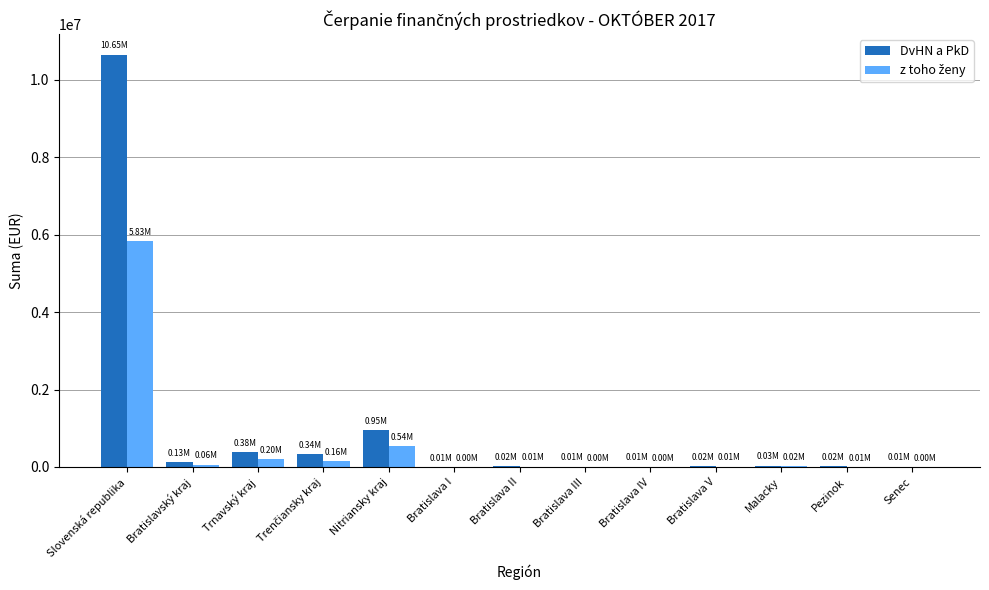

How many distinct data groups are displayed?

2